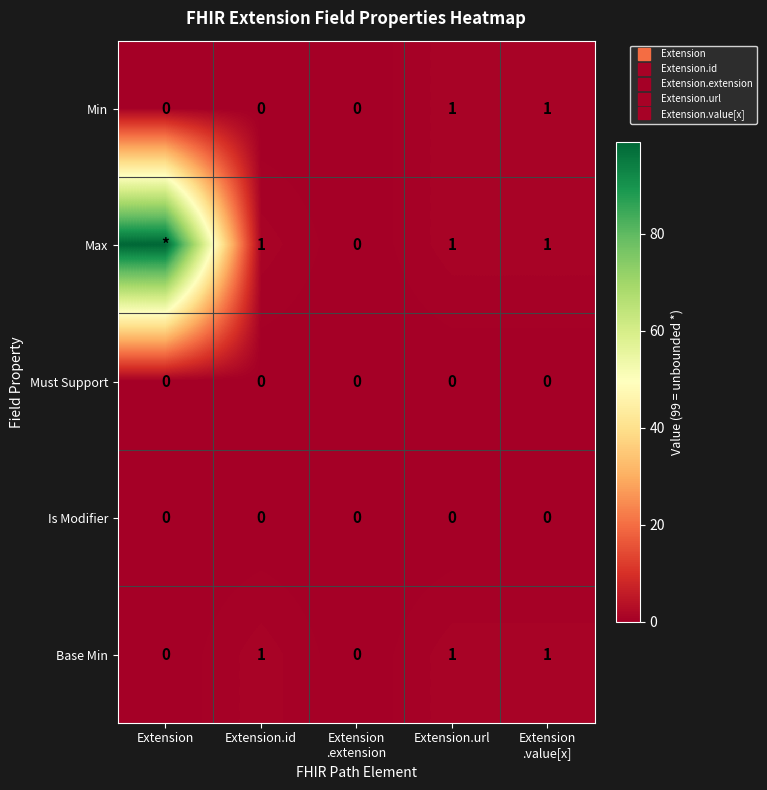

Which series has the largest total across all categories?

Max